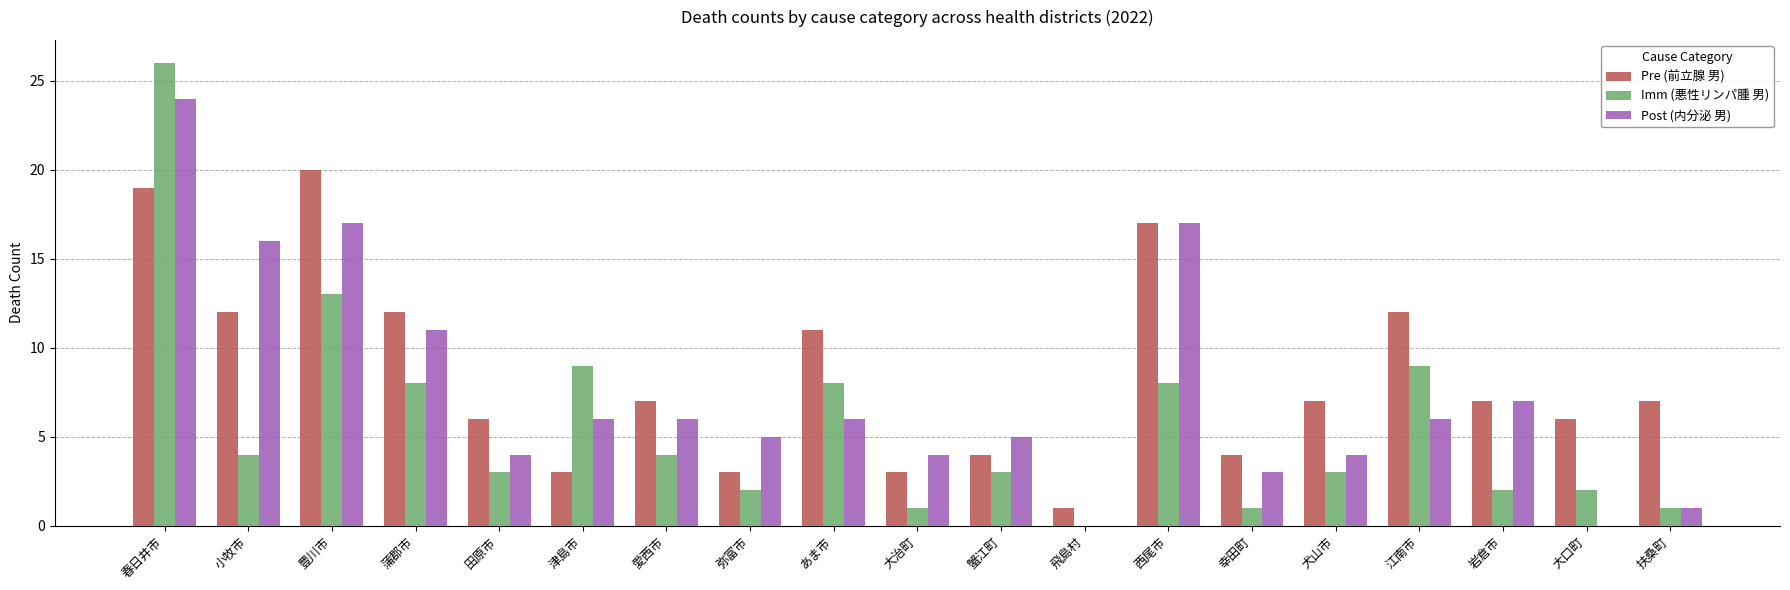

Which category has the highest value across all series?

春日井市